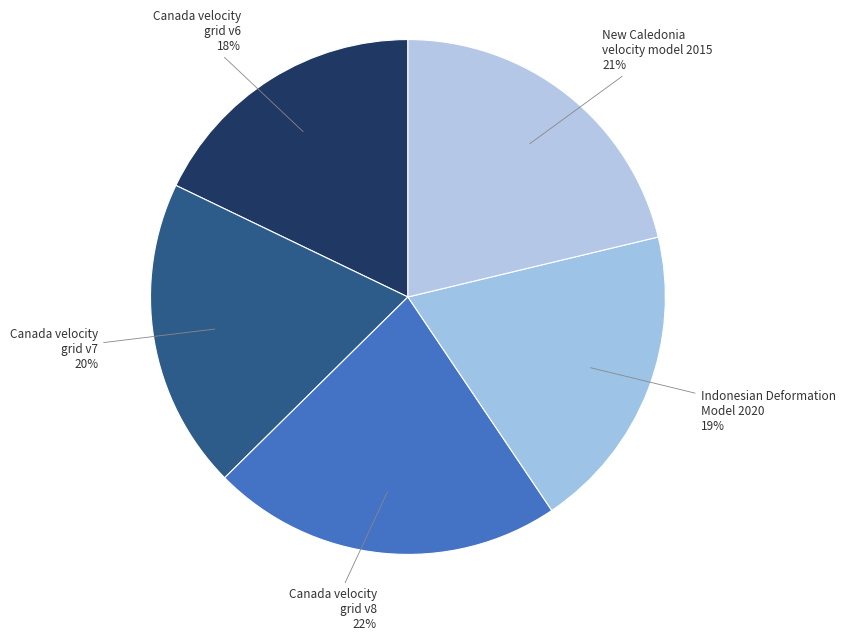

Is Canada velocity grid v8 the majority of the pie?

No